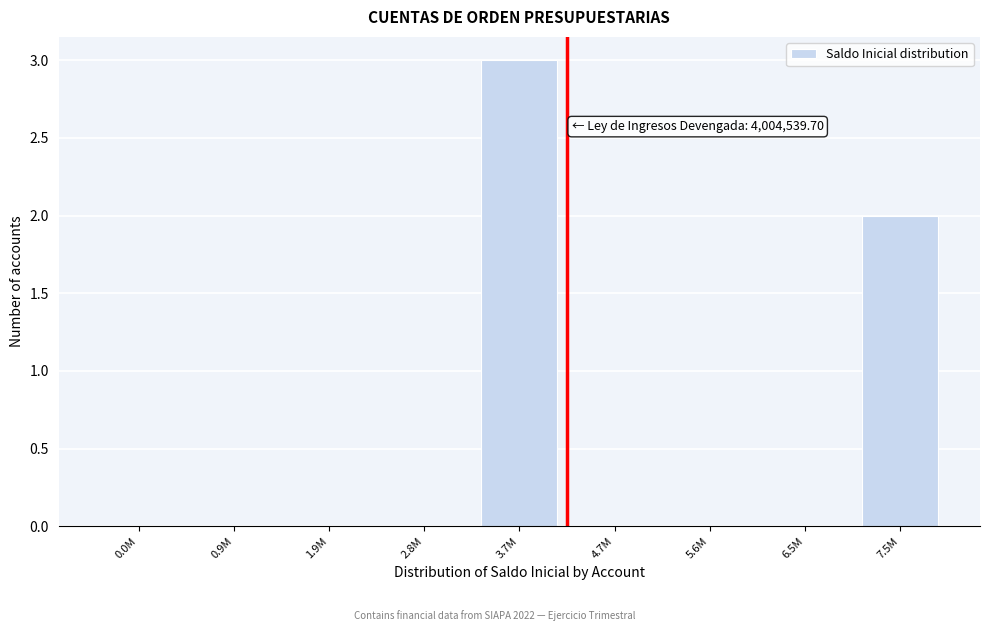

Reading left to right, what are all the values shown in this chart?

0.0M=0	0.9M=0	1.9M=0	2.8M=0	3.7M=3	4.7M=0	5.6M=0	6.5M=0	7.5M=2